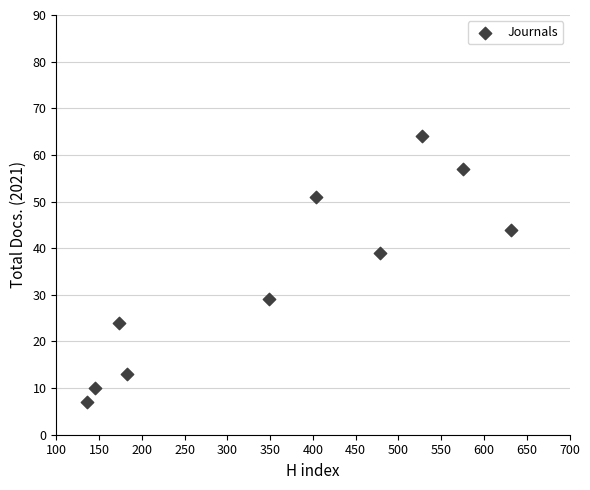

What is the range of X values (max minus min)?

495